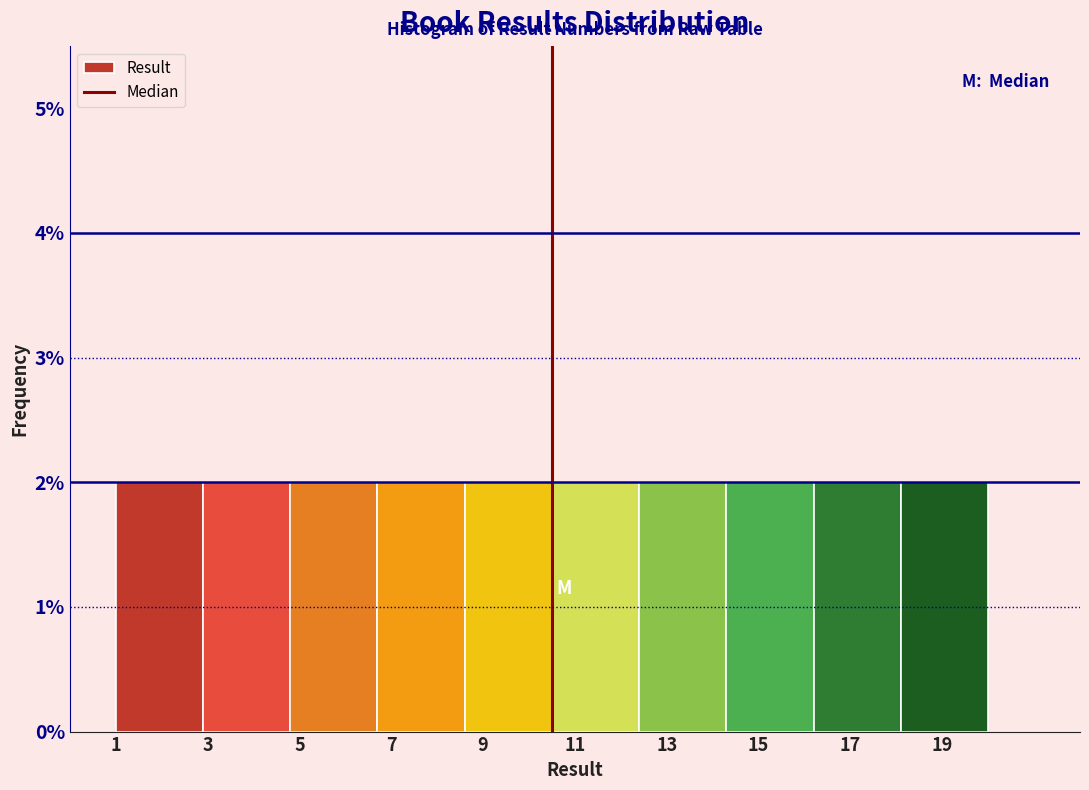

Reading left to right, transcribe this chart: for each bar, give the range it covers on the x-axis and its height. Neither the bar edges nor the heights are printed on the chart, so give them approximately, as read against the axes.

1.0 to 2.9: 2
2.9 to 4.8: 2
4.8 to 6.7: 2
6.7 to 8.6: 2
8.6 to 10.5: 2
10.5 to 12.4: 2
12.4 to 14.3: 2
14.3 to 16.2: 2
16.2 to 18.1: 2
18.1 to 20.0: 2